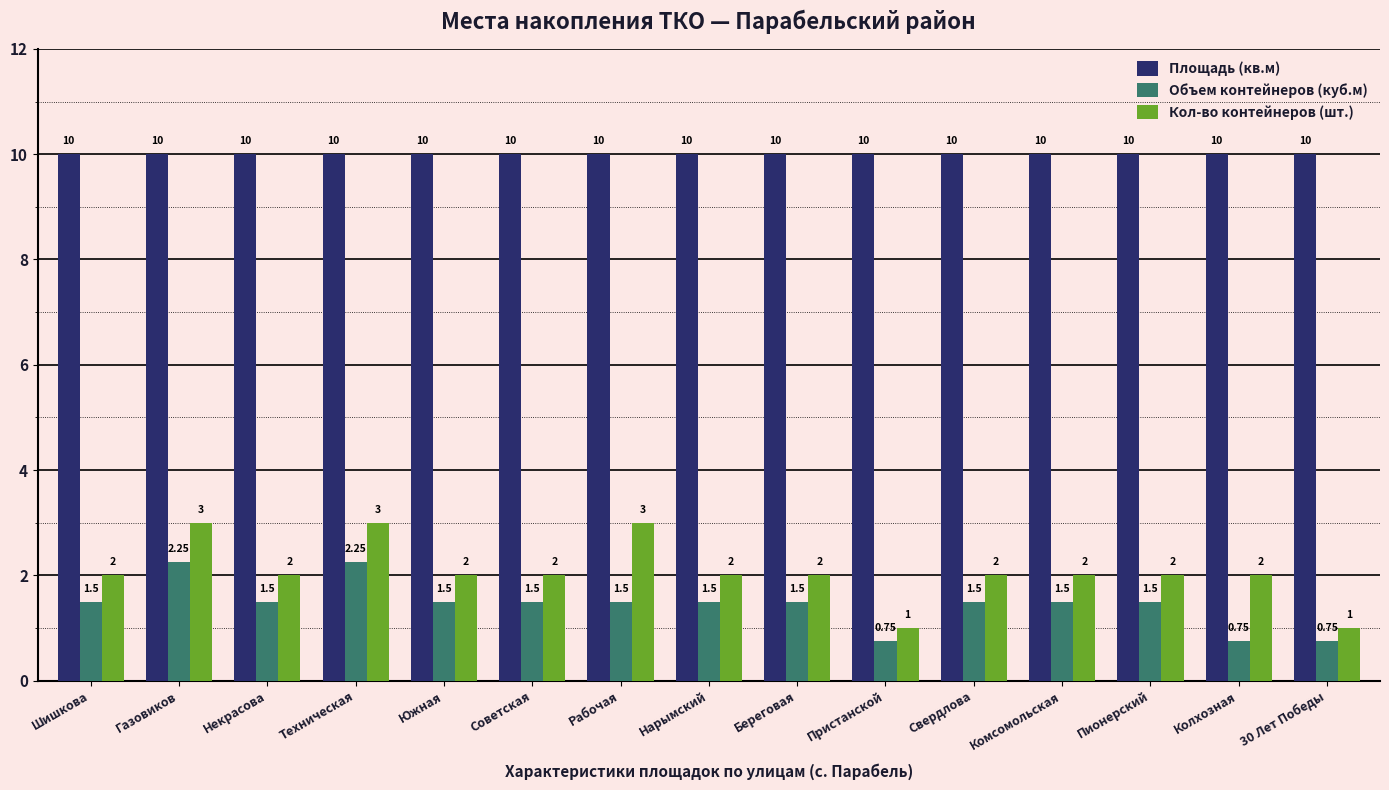

List the series in order of their peak value, highest first.

Площадь (кв.м), Кол-во контейнеров (шт.), Объем контейнеров (куб.м)